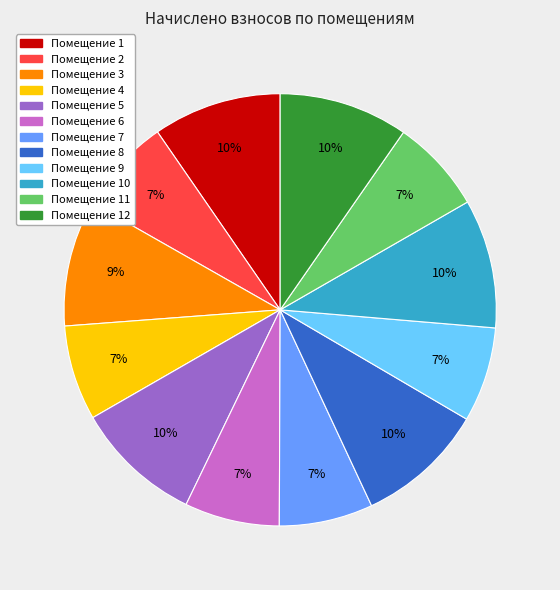

Does any single category account for the majority?

No